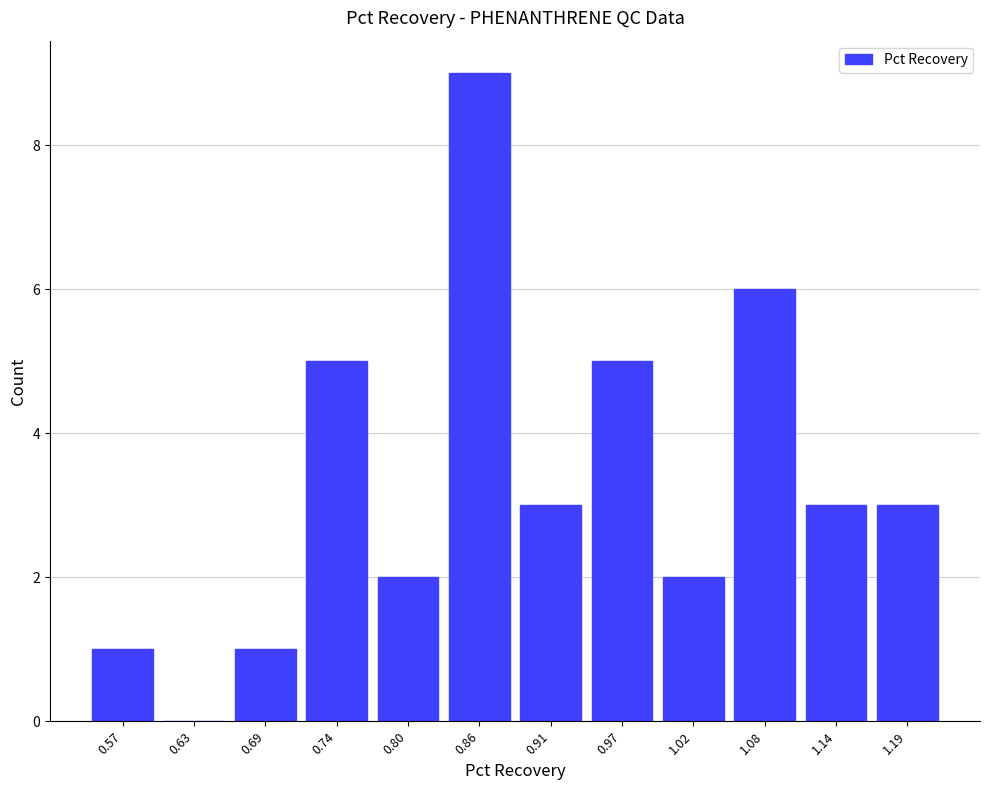

Reading left to right, list every bar in this chart as the range it spans on the x-axis followed by its height. Neither the bar edges nor the heights are printed on the chart, so give them approximately, as read against the axes.

0.55 to 0.60: 1
0.60 to 0.66: 0
0.66 to 0.72: 1
0.72 to 0.77: 5
0.77 to 0.83: 2
0.83 to 0.88: 9
0.88 to 0.94: 3
0.94 to 1.00: 5
1.00 to 1.05: 2
1.05 to 1.11: 6
1.11 to 1.16: 3
1.16 to 1.22: 3